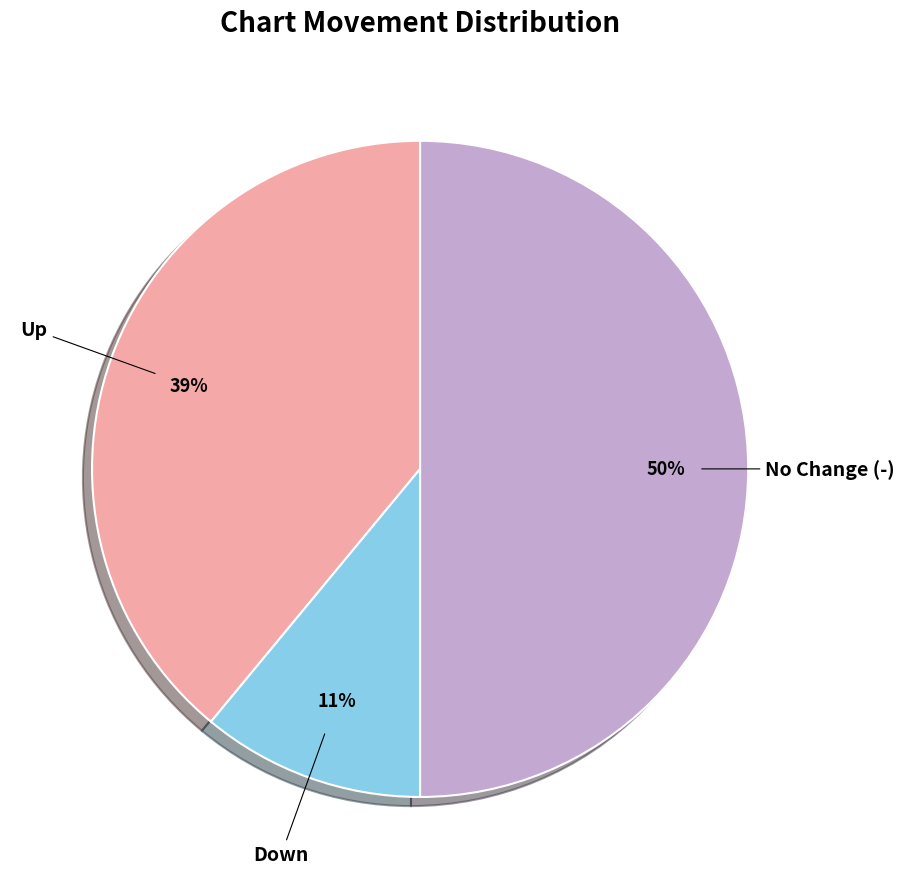

To the nearest percent, what is the average slice percentage?

33%